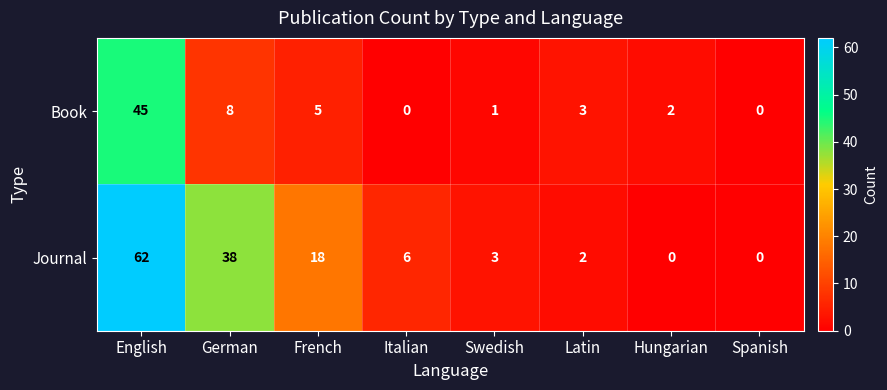

Reading left to right, transcribe all the data shown in this chart.

Book: 45	8	5	0	1	3	2	0
Journal: 62	38	18	6	3	2	0	0